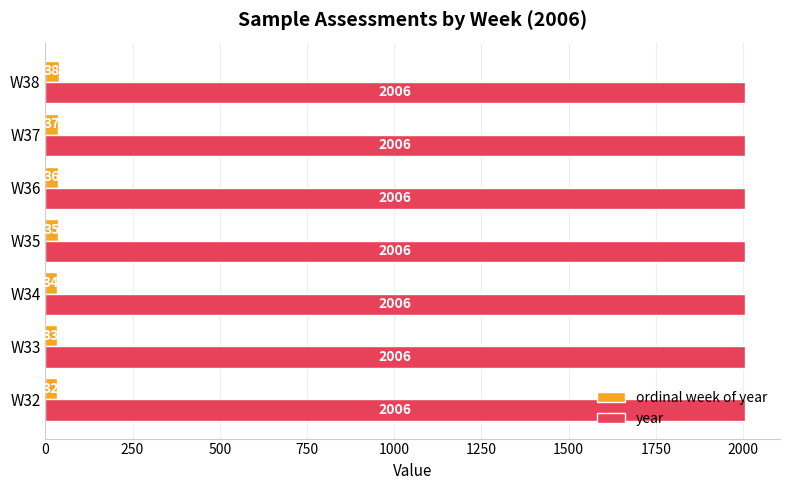

How many ordinal week of year values are between 33 and 37?

5